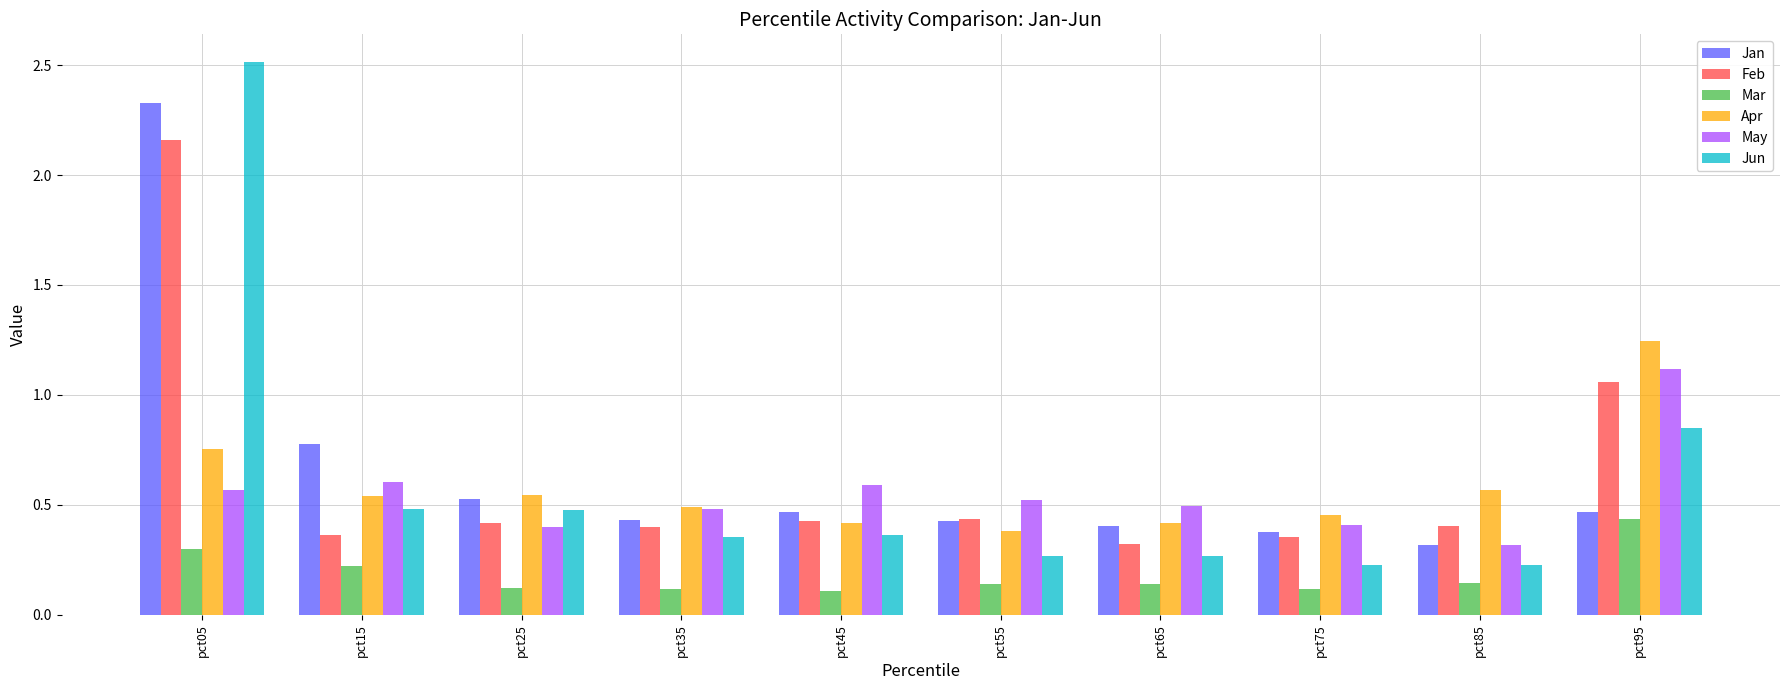

Does the chart contain any negative values?

No